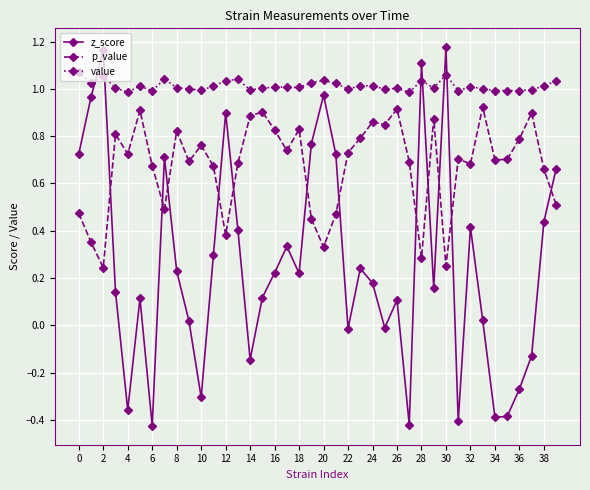

Which series has the largest range (max minus min)?

z_score